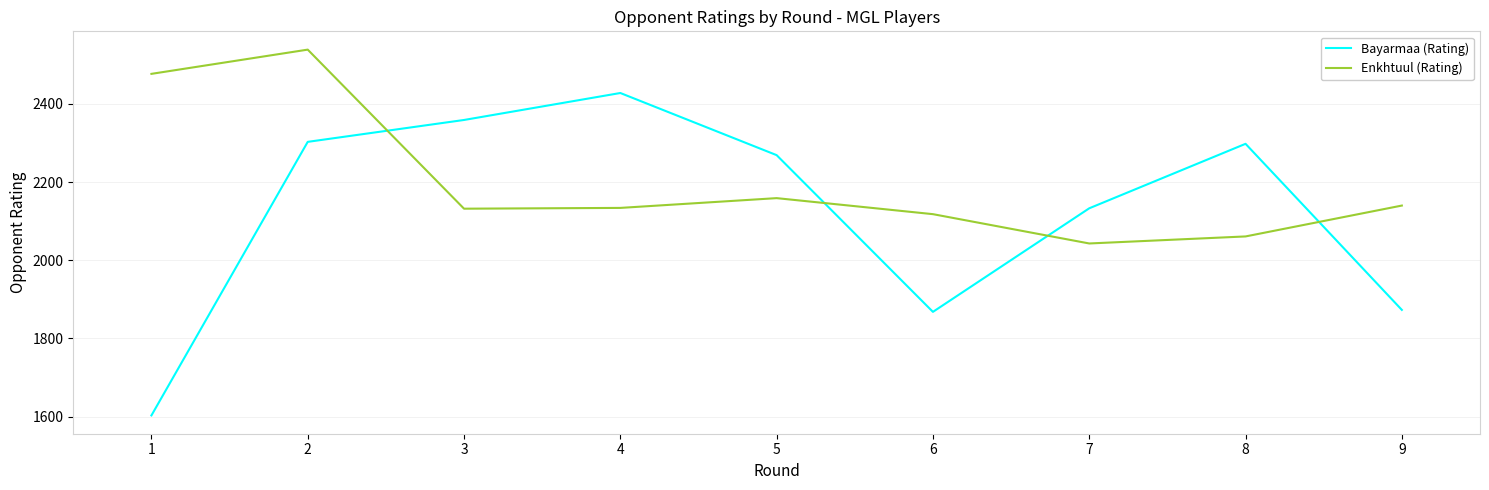

Which series has the widest spread of values?

Bayarmaa (Rating)